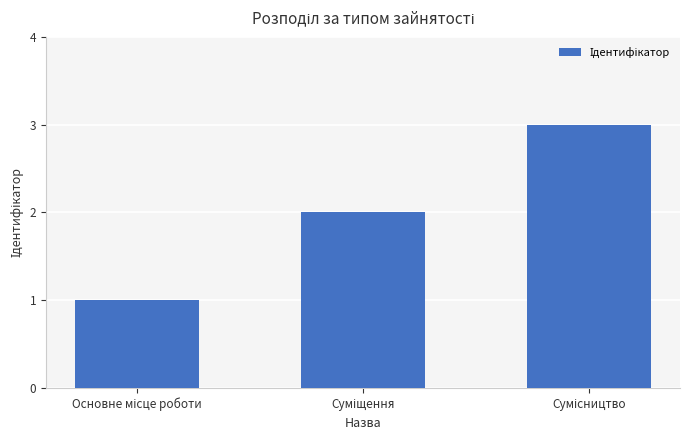

What is the sum of all values?

6